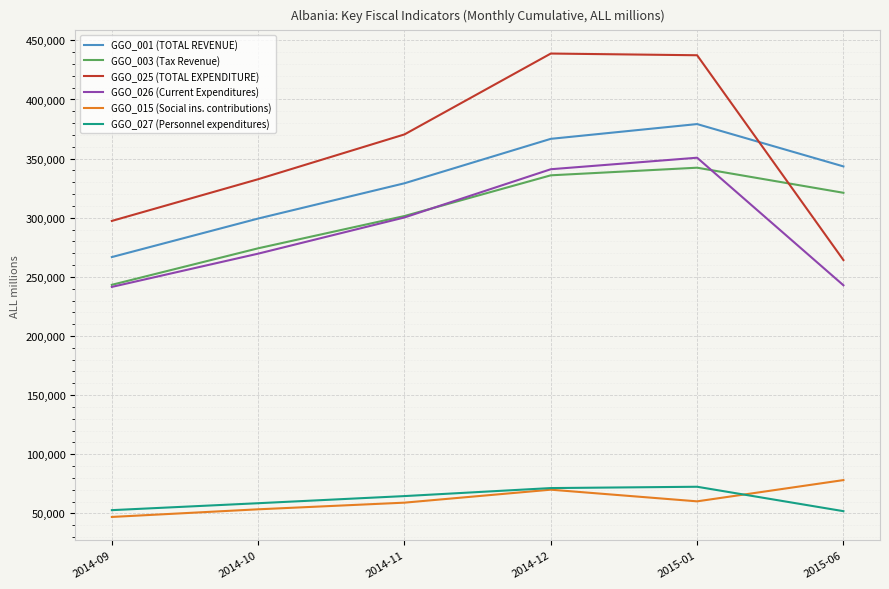

At how many categories does at least one series exceed 204141?

6